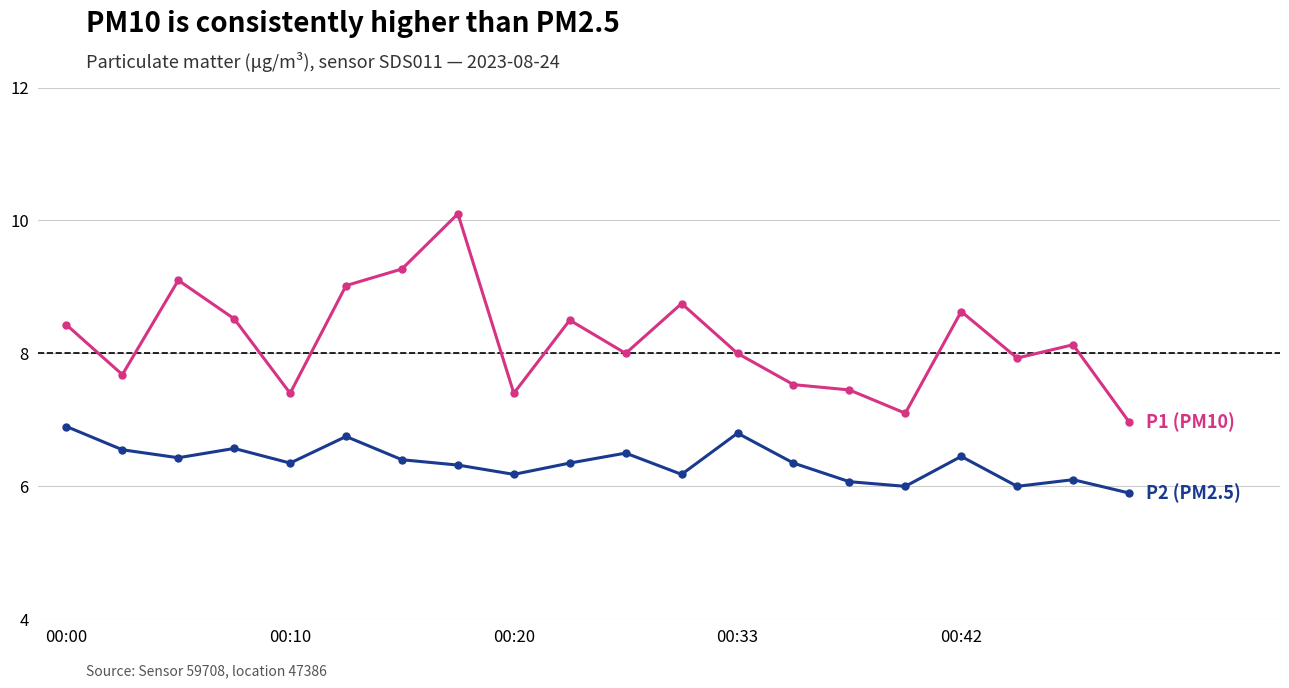

What is the greatest value displayed?

10.1